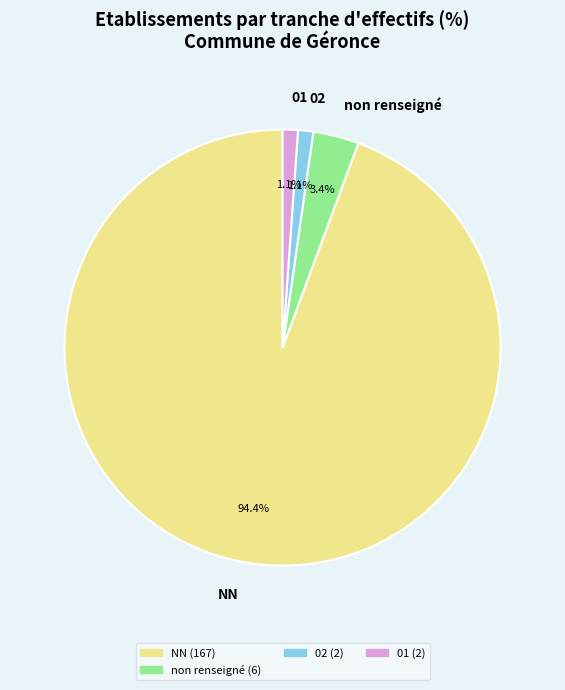

What is the largest slice in the pie chart?

NN